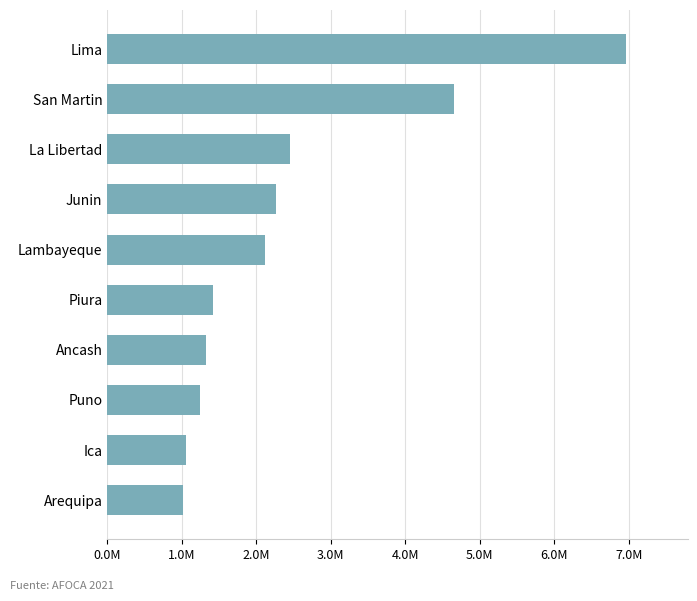

Are the bars horizontal?

Yes